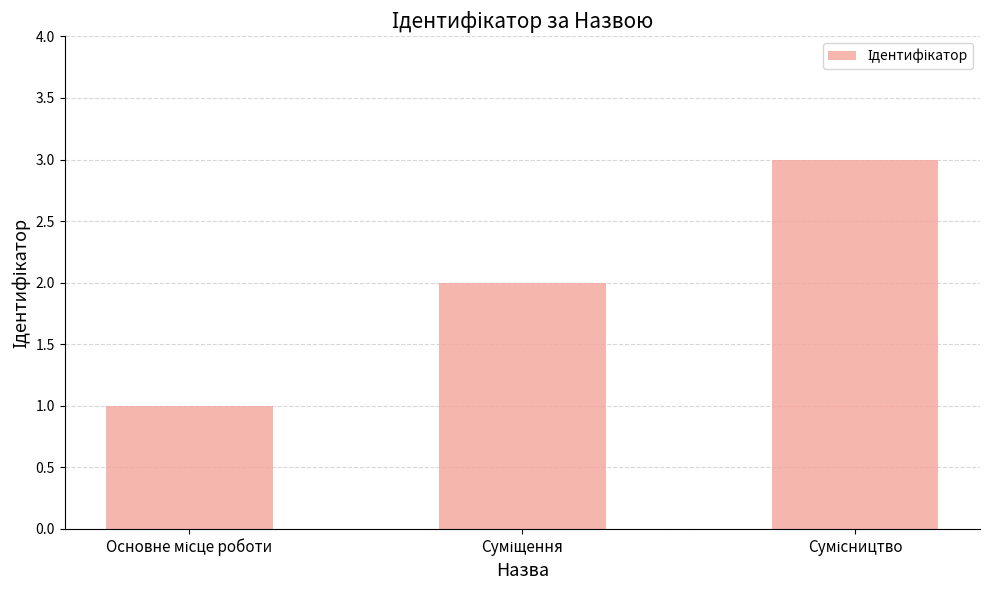

What is the greatest value displayed?

3